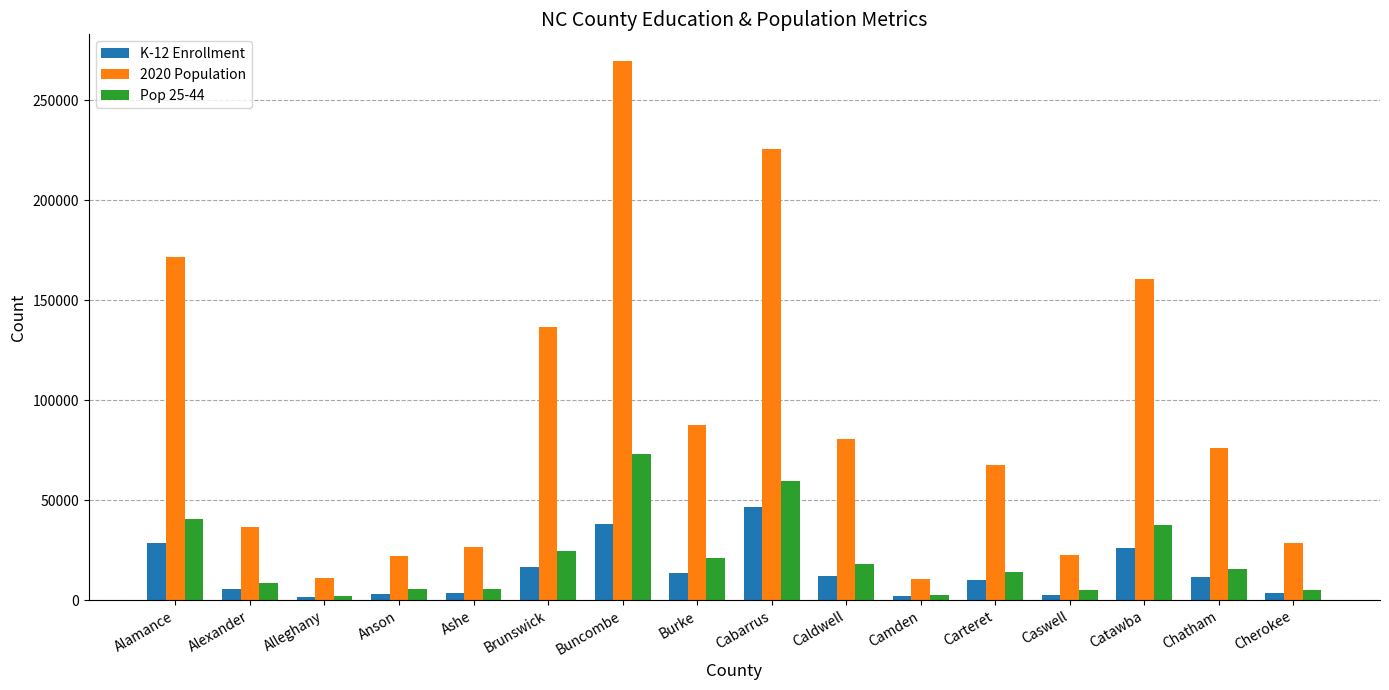

What is the difference between the highest and lowest values at Brunswick?

119863